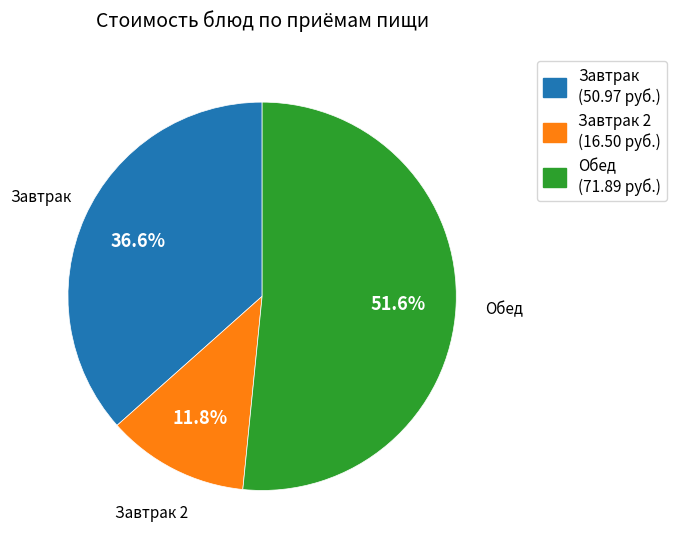

Does any single category account for the majority?

Yes